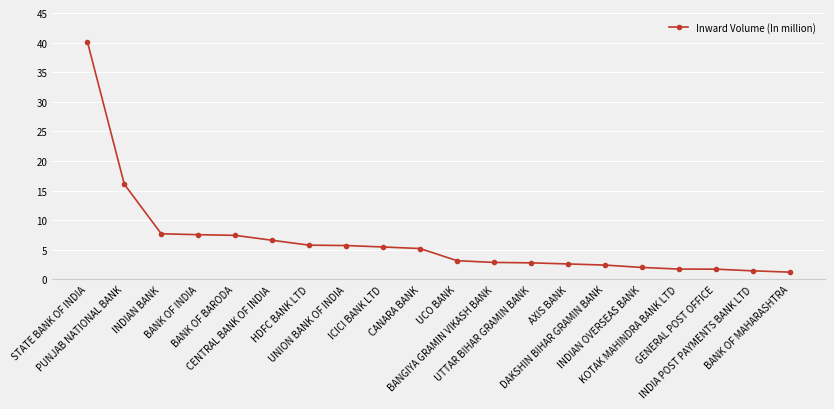

What is the average value?

6.5